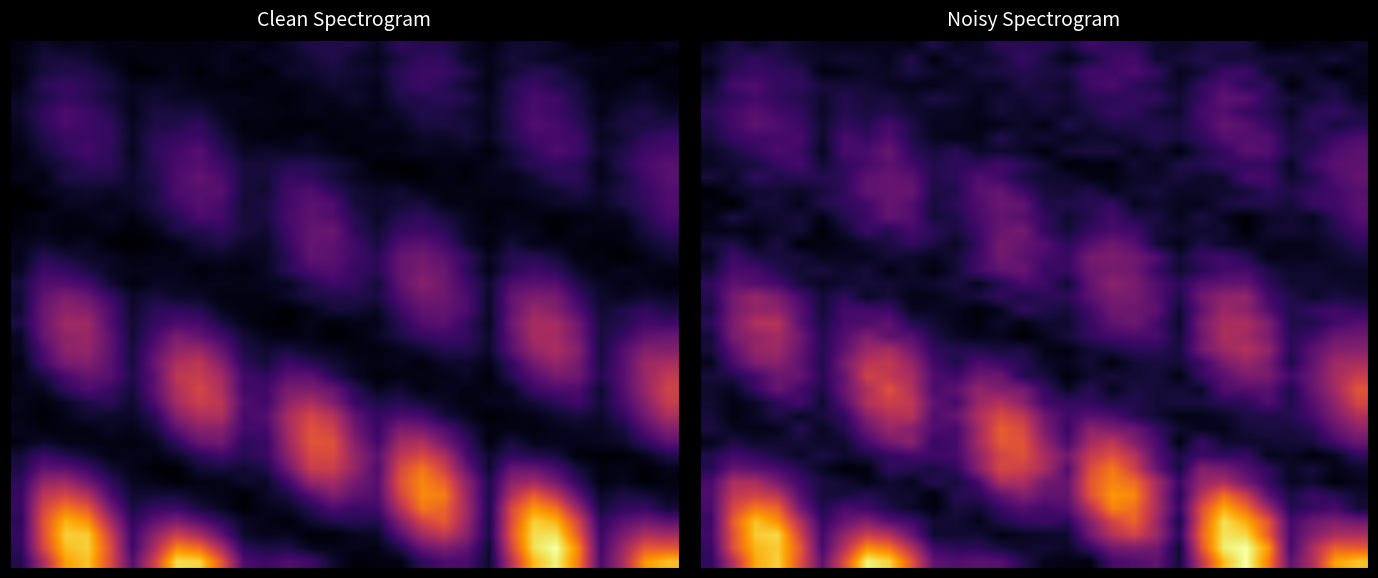

At which category is the sum across all series the highest?

23